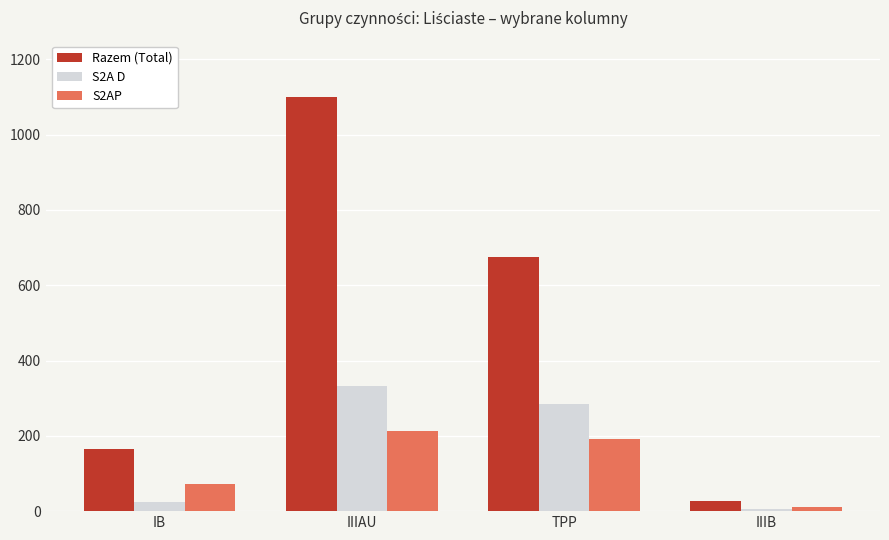

Does the chart contain any negative values?

No